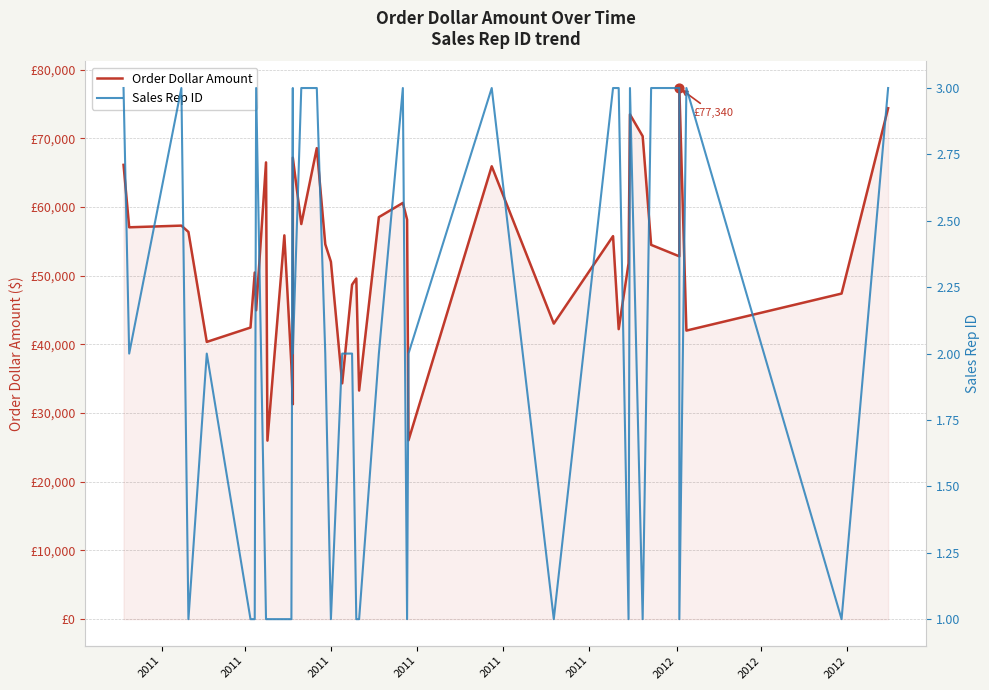

Which series reaches the minimum Y coordinate?

Sales Rep ID